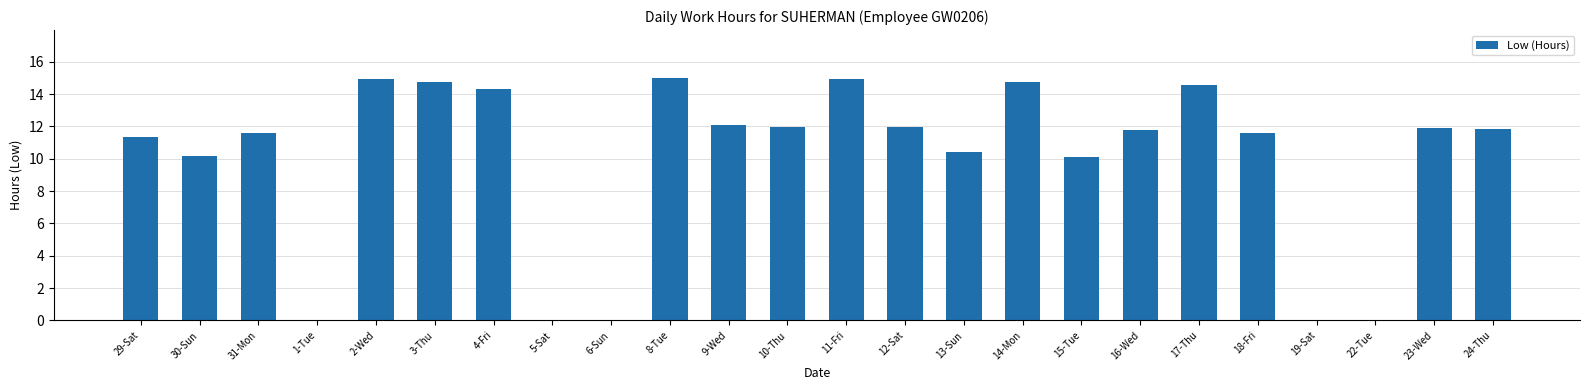

Approximately how many times larger is the value at 14-Mon compared to 8-Tue?

1.0